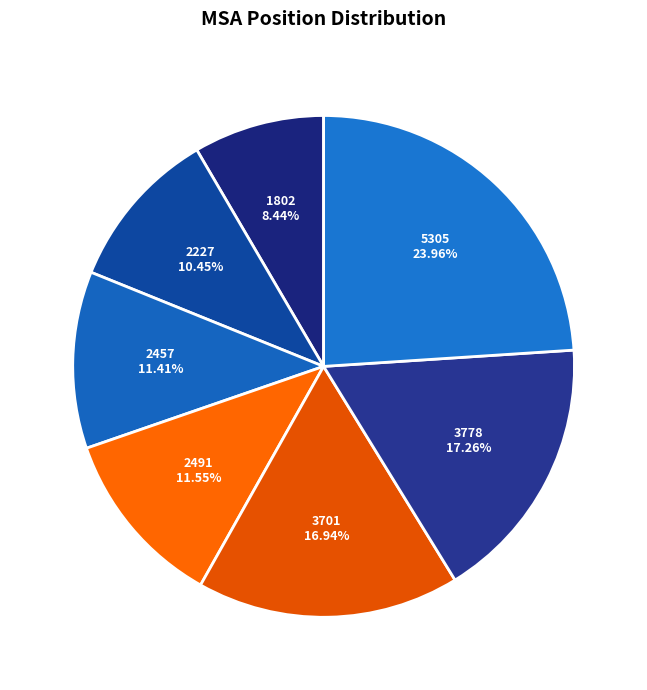

Count the number of slices in the pie.

7